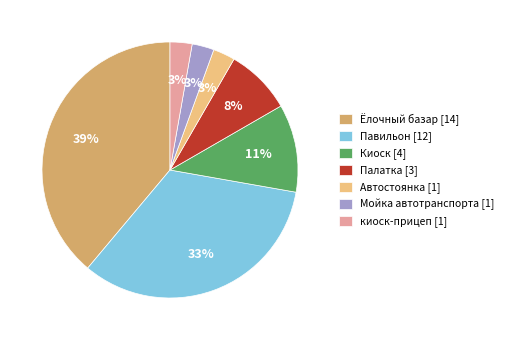

How many segments does this pie chart have?

7